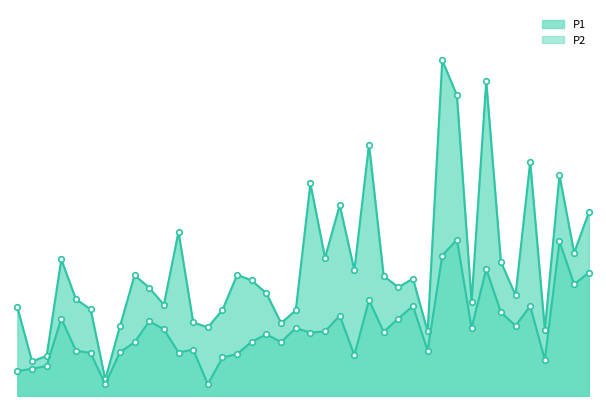

What is the difference between the maximum and minimum values in the P1 series?

14.1